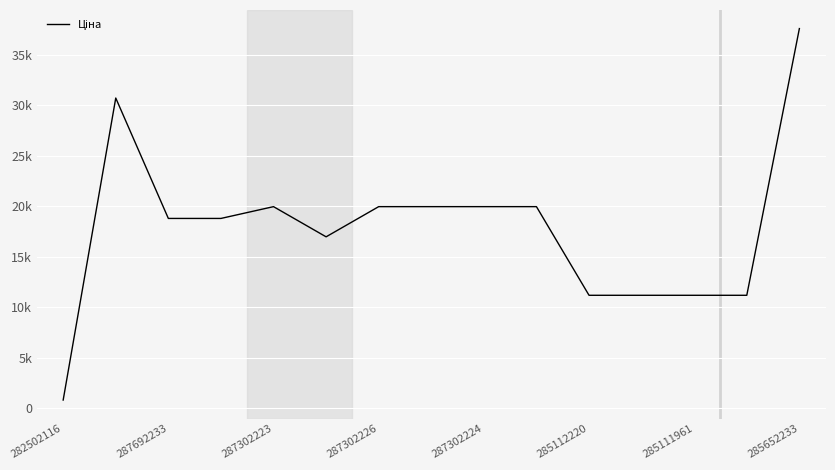

At which category does the chart reach its minimum across all series?

282502116